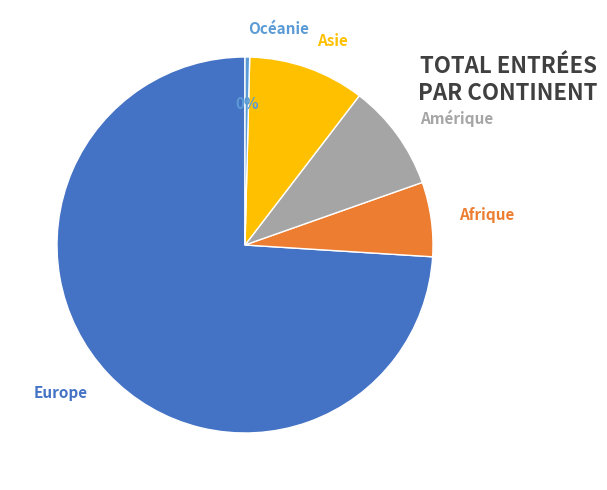

The Amérique slice represents 22% of the pie. True or false?

False